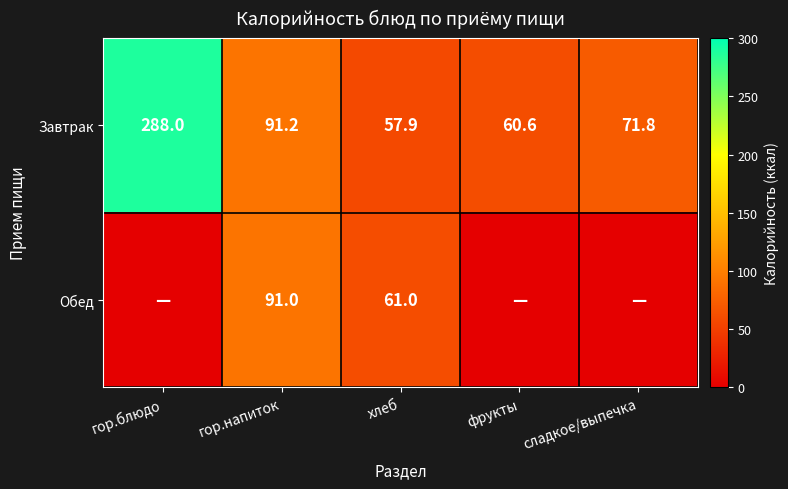

What is the difference between the maximum and minimum values in the Завтрак series?

230.1